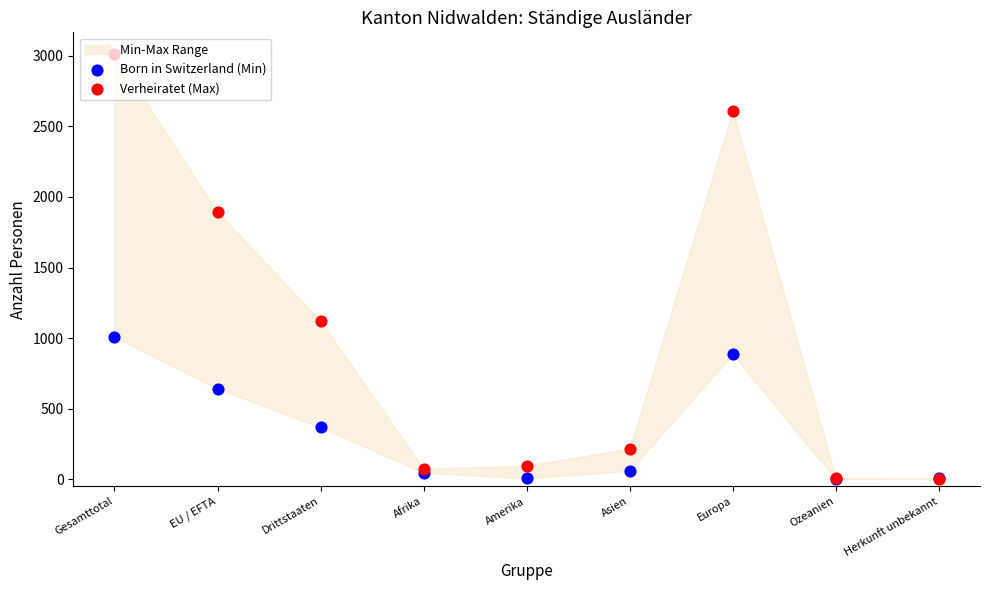

Which series has the largest total across all categories?

Verheiratet (Max)